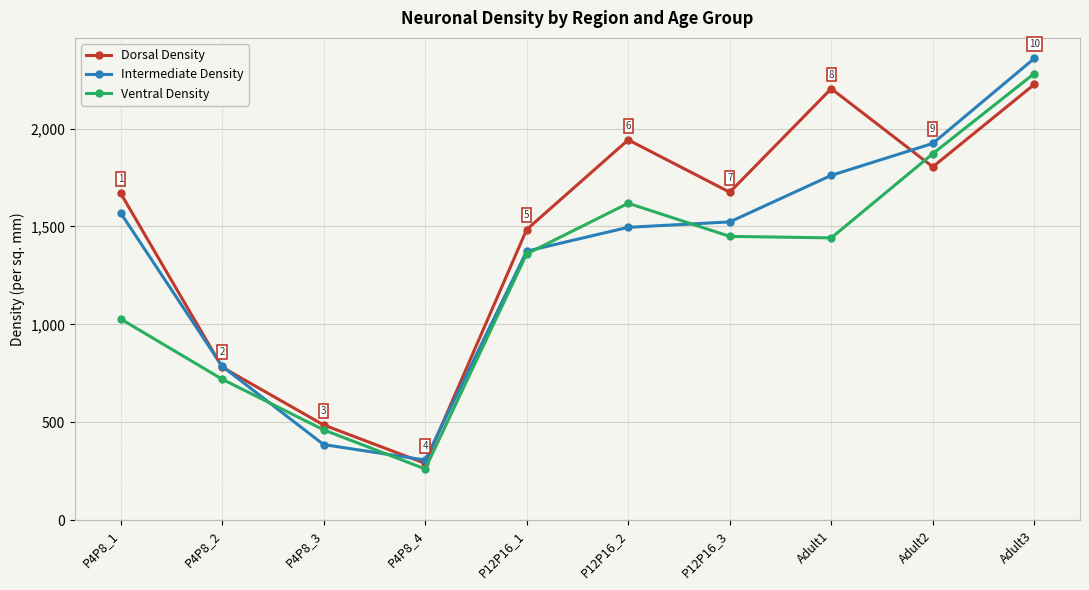

The value of Ventral Density at P12P16_1 is 550.4. True or false?

False